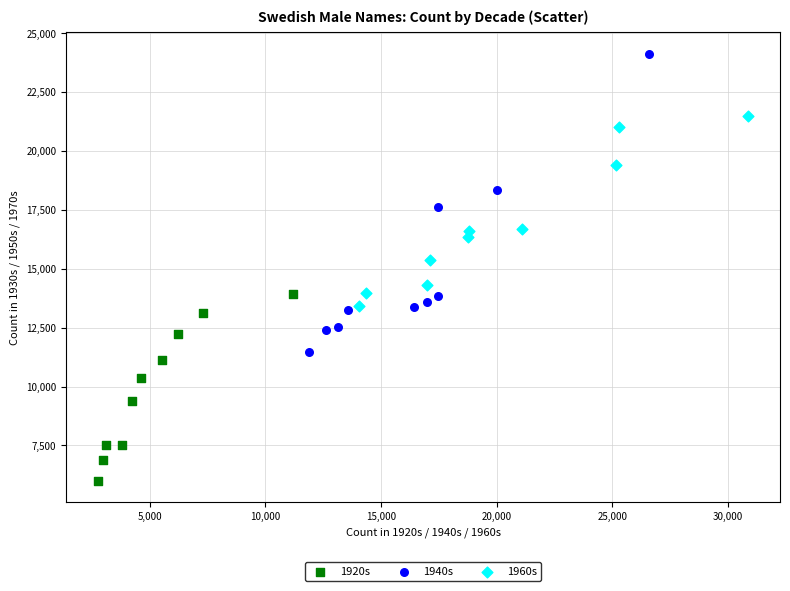

Which series reaches the minimum Y coordinate?

1920s